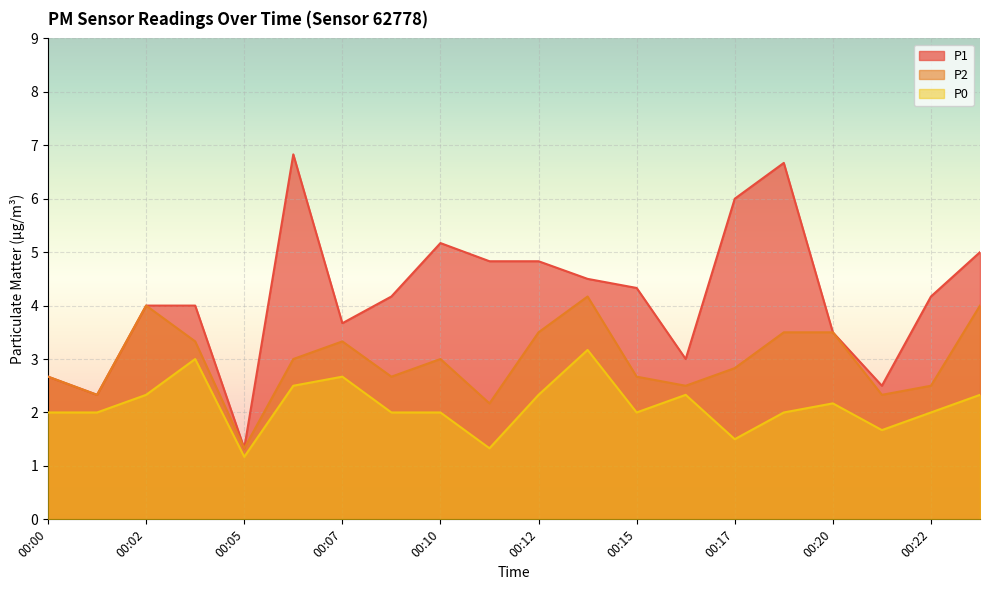

Between 00:00 and 00:04, which is larger?

00:04